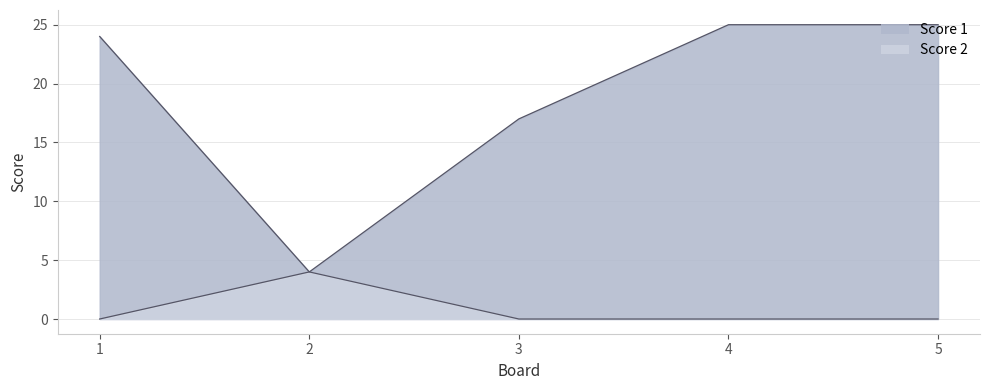

Reading right to left, list all the values displayed in this chart.

Score 1: 25	25	17	4	24
Score 2: 0	0	0	4	0